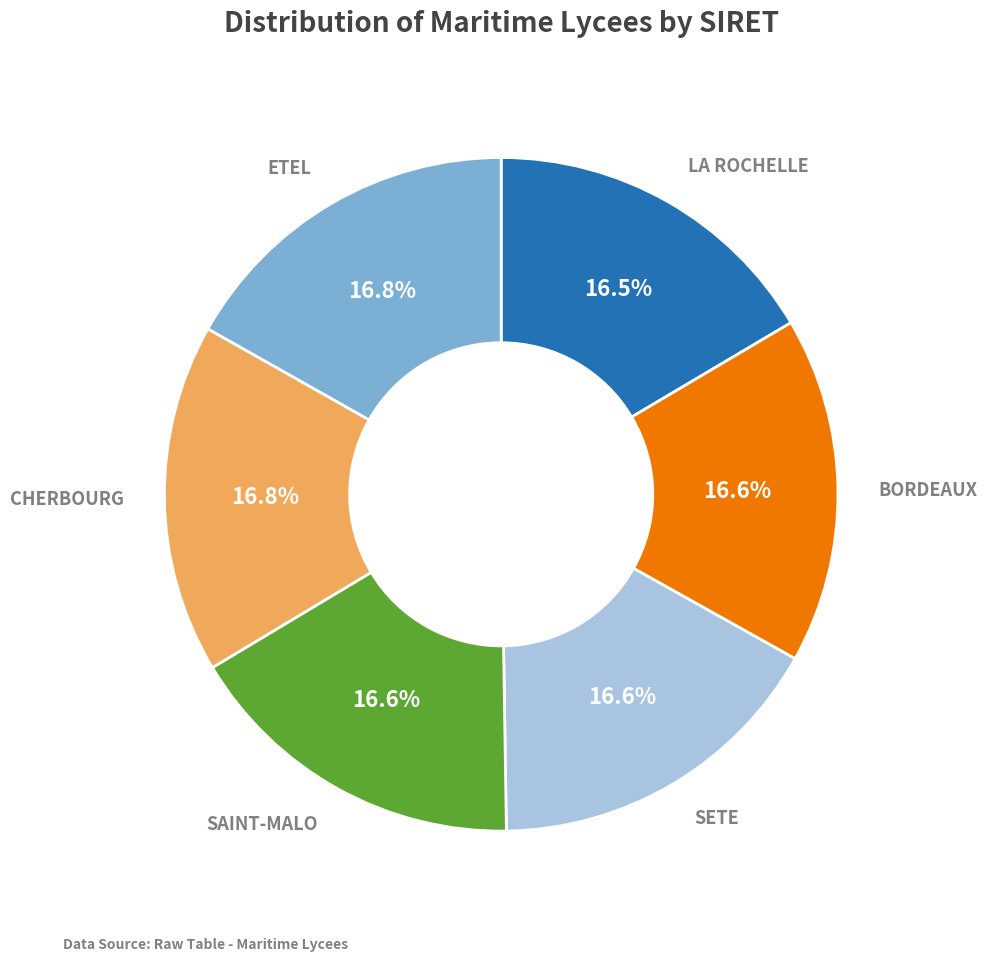

Is there any slice that represents more than half of the pie?

No